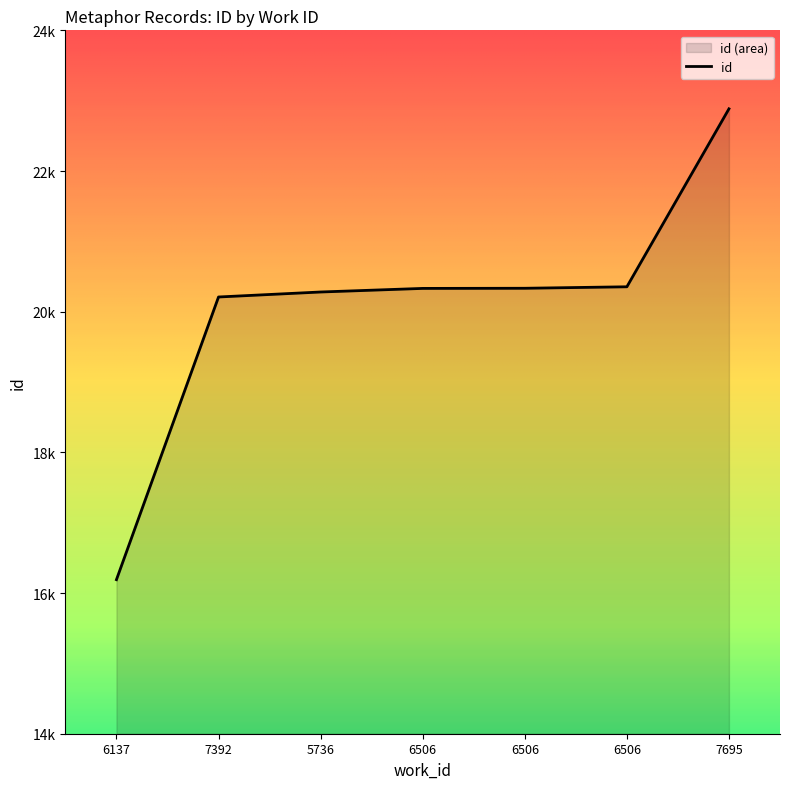

Reading left to right, what are all the values shown in this chart?

16190	20209	20280	20331	20333	20354	22884